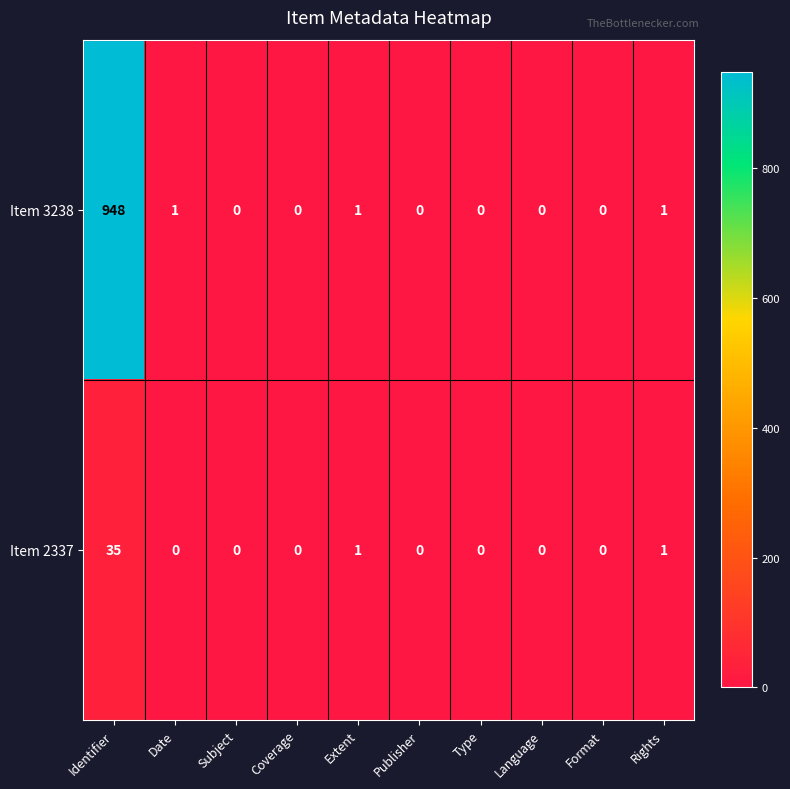

Which series has the widest spread of values?

Item 3238